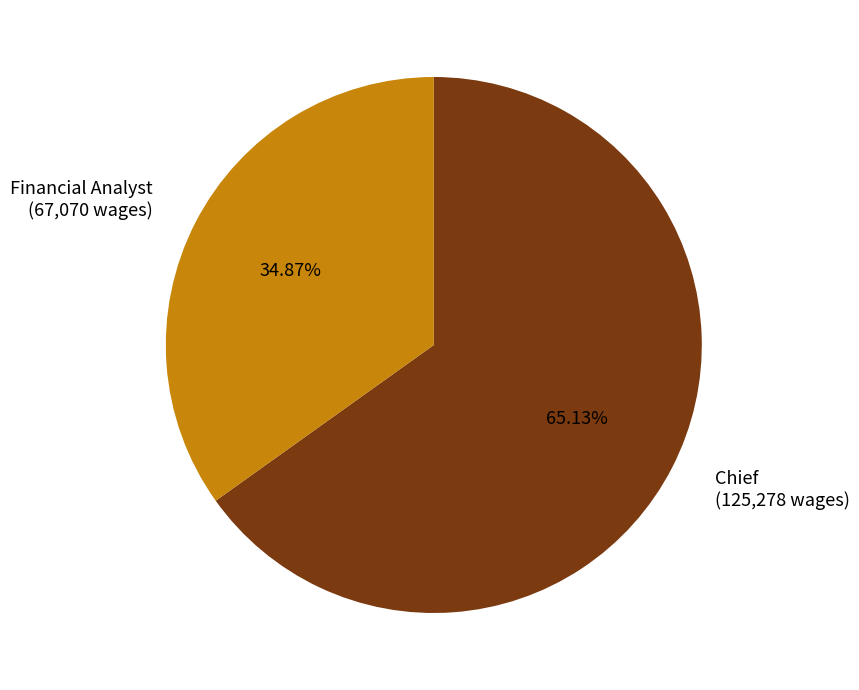

Which slice is the largest?

Chief